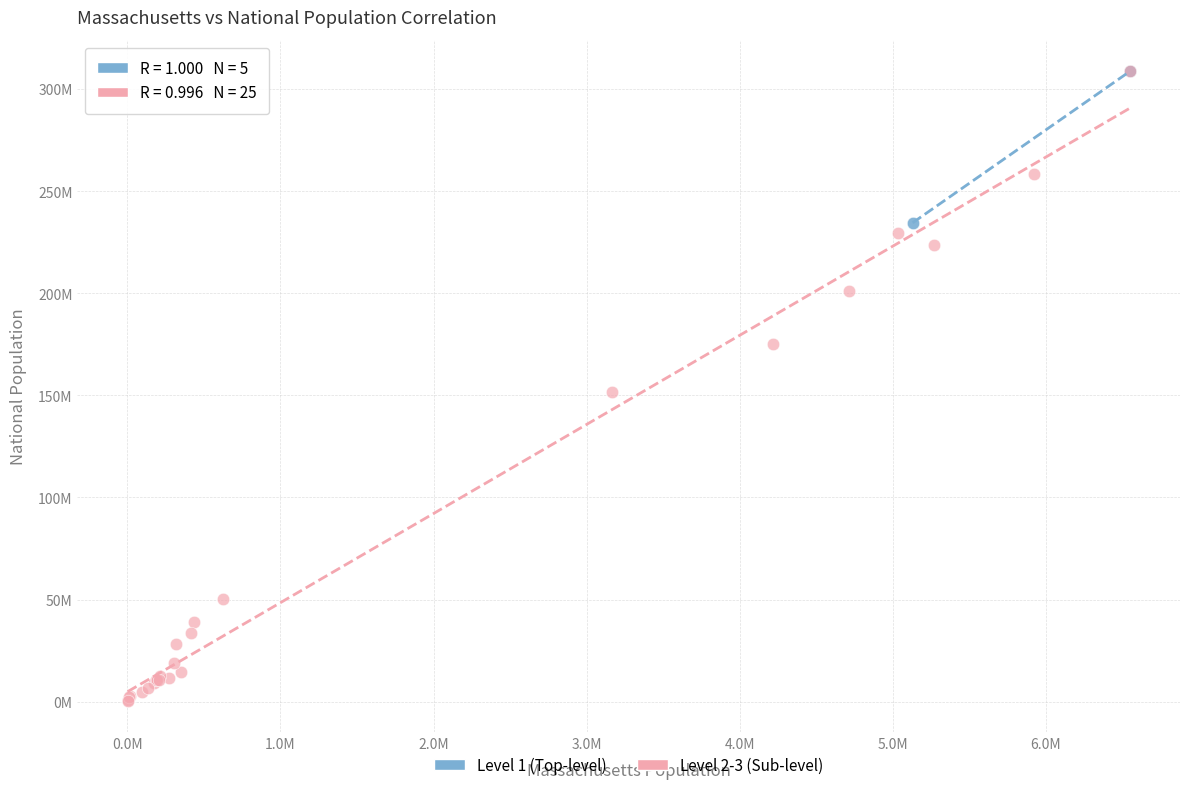

What are all the series names shown in the legend?

Level 1 (Top-level), Level 2-3 (Sub-level)